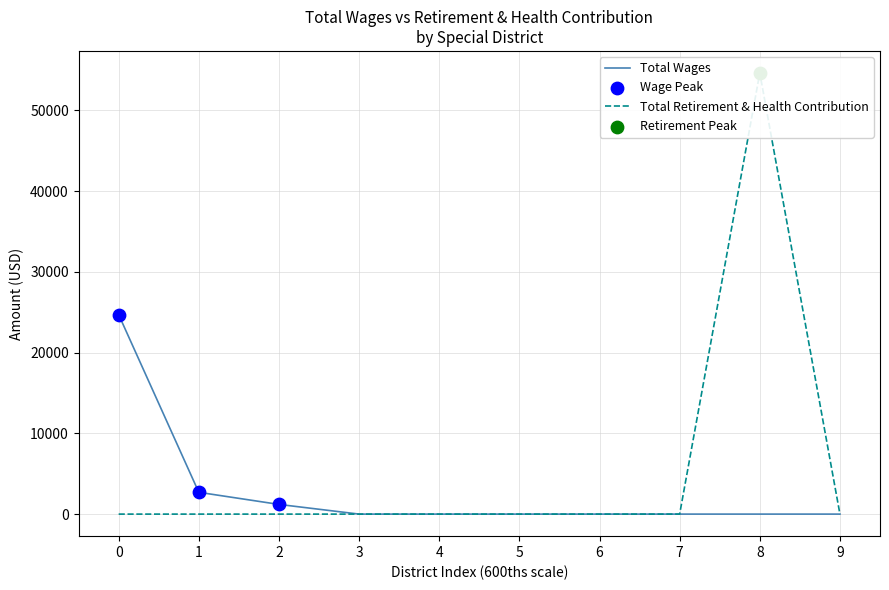

What is the maximum value for Total Wages?

24700